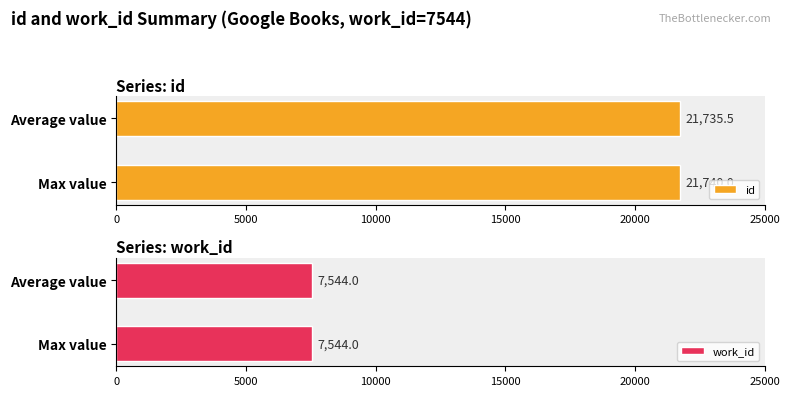

What is the average value of the id series?

21737.8